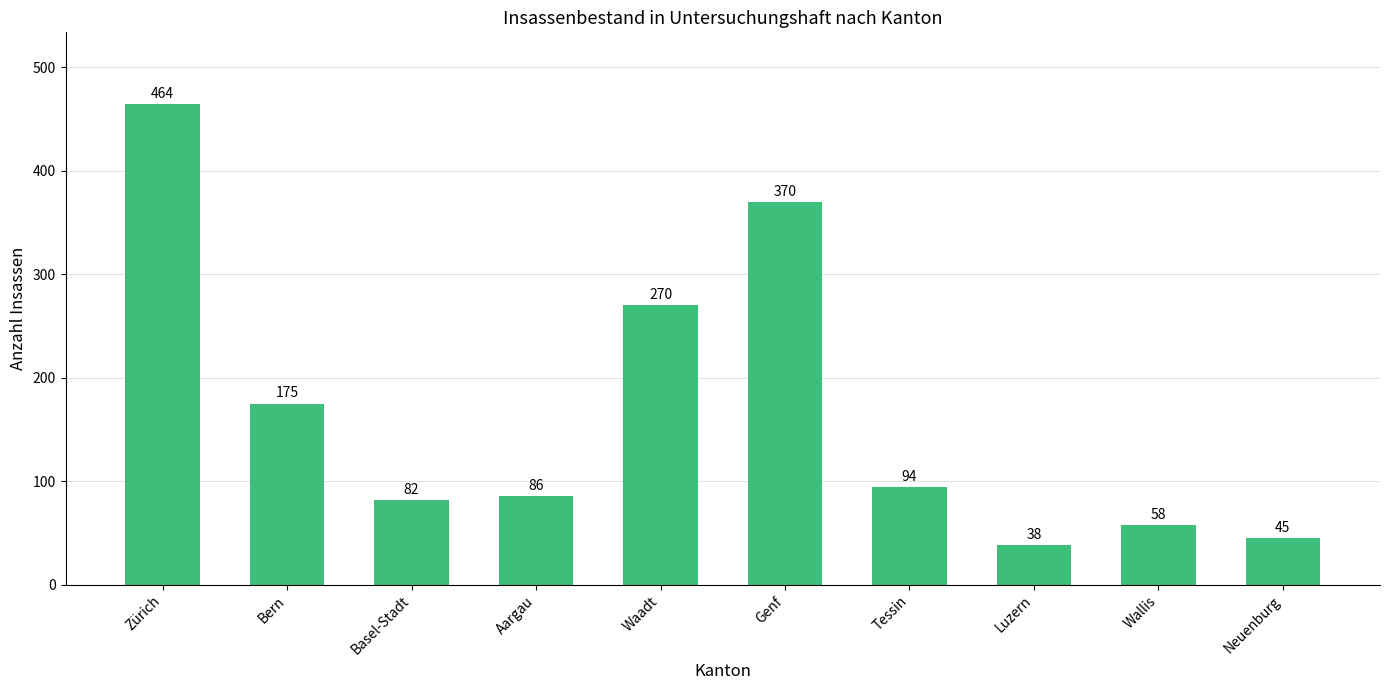

Which label corresponds to the smallest value in the chart?

Luzern